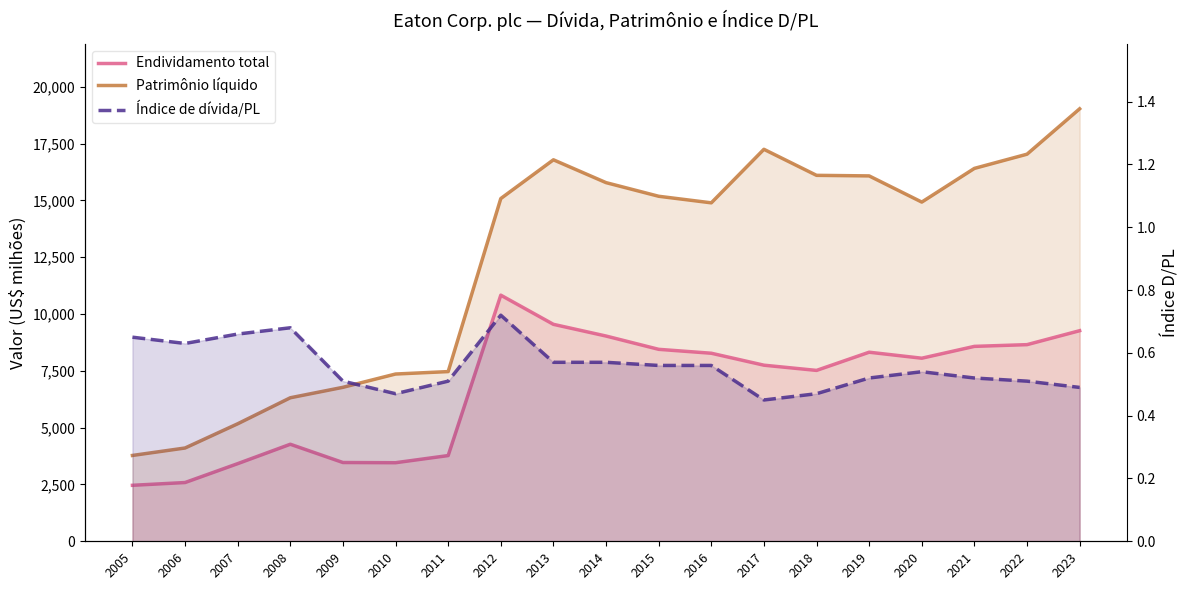

Rank the series at 2006 from lowest to highest value.

Índice de dívida/PL, Endividamento total, Patrimônio líquido